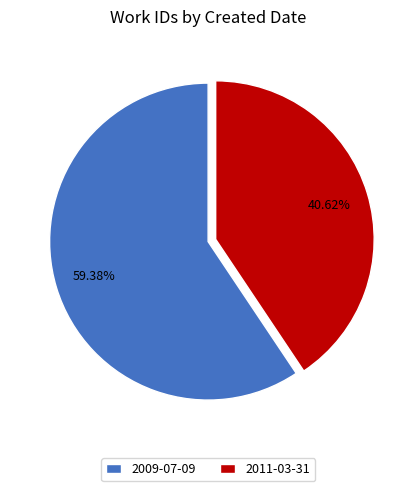

Between 2011-03-31 and 2009-07-09, which is larger?

2009-07-09